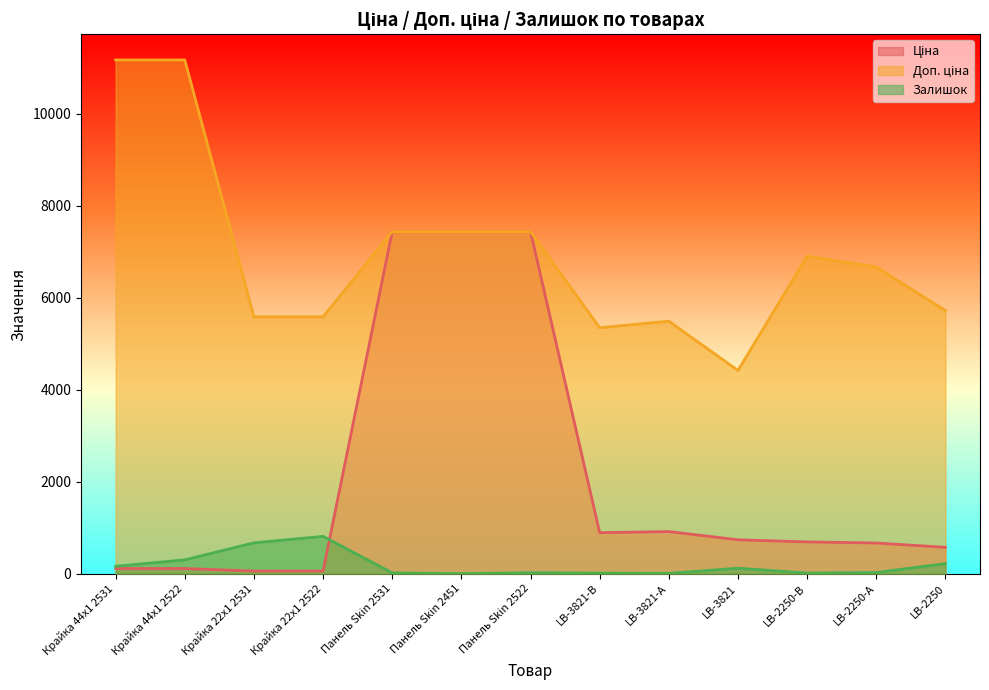

What are all the series names shown in the legend?

Ціна, Доп. ціна, Залишок